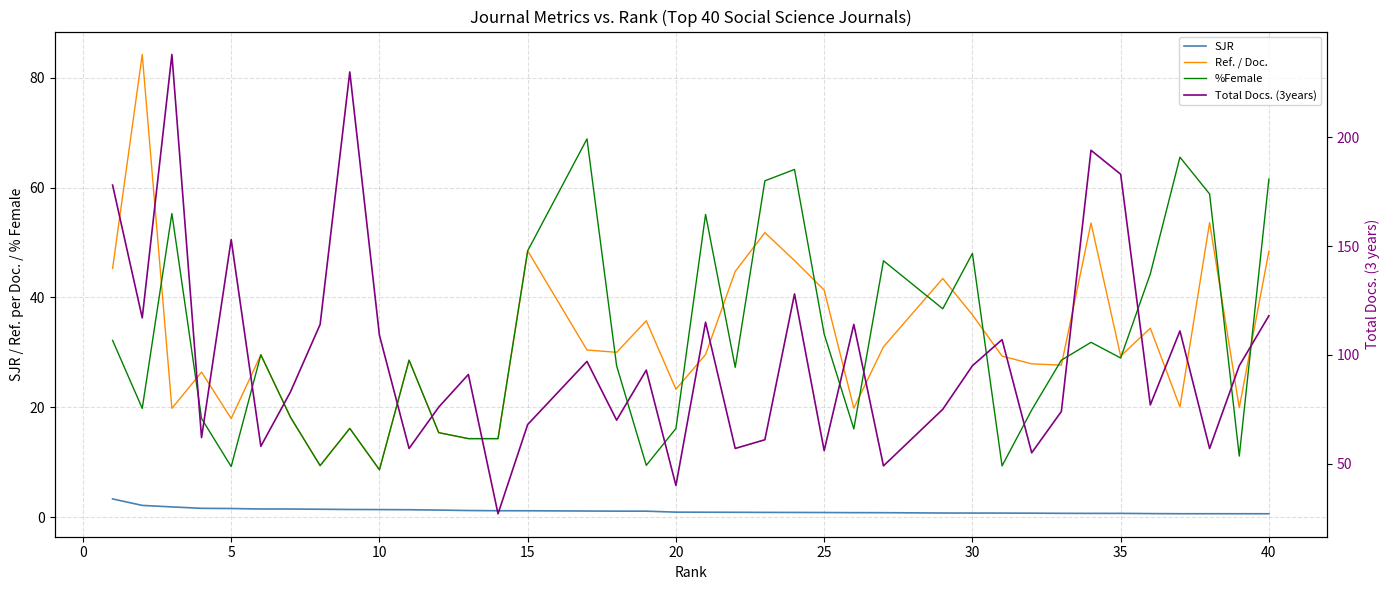

The value of SJR at 40 is 0.3. True or false?

False